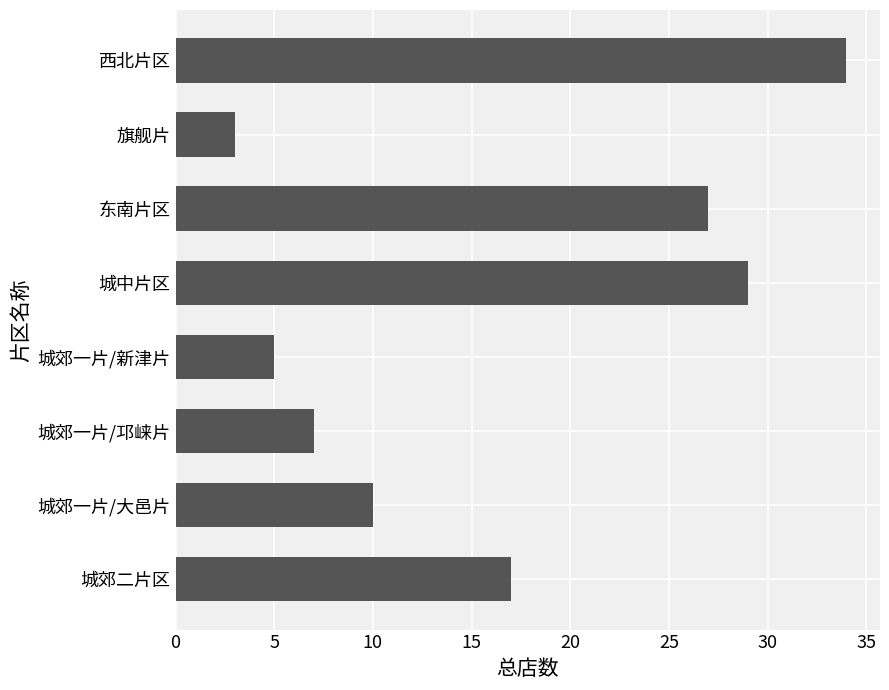

Where is the data nearest to the value 18?

城郊二片区